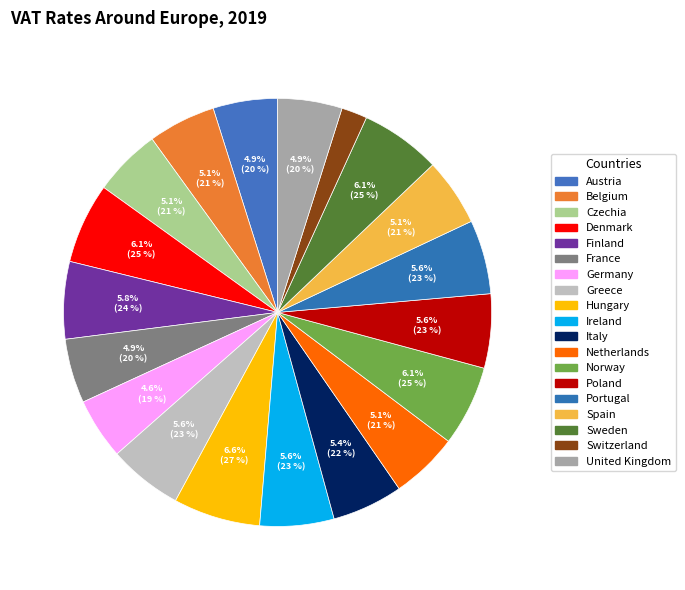

How many segments does this pie chart have?

19